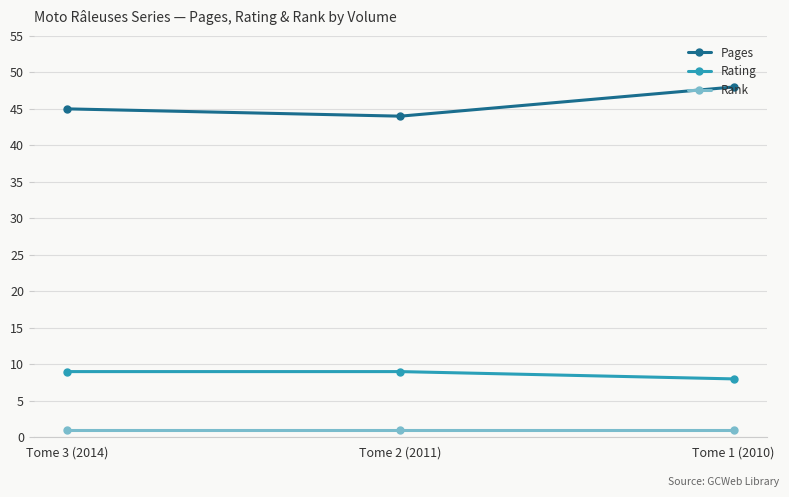

Reading left to right, list all the values displayed in this chart.

Pages: Tome 3 (2014)=45	Tome 2 (2011)=44	Tome 1 (2010)=48
Rating: Tome 3 (2014)=9	Tome 2 (2011)=9	Tome 1 (2010)=8
Rank: Tome 3 (2014)=1	Tome 2 (2011)=1	Tome 1 (2010)=1